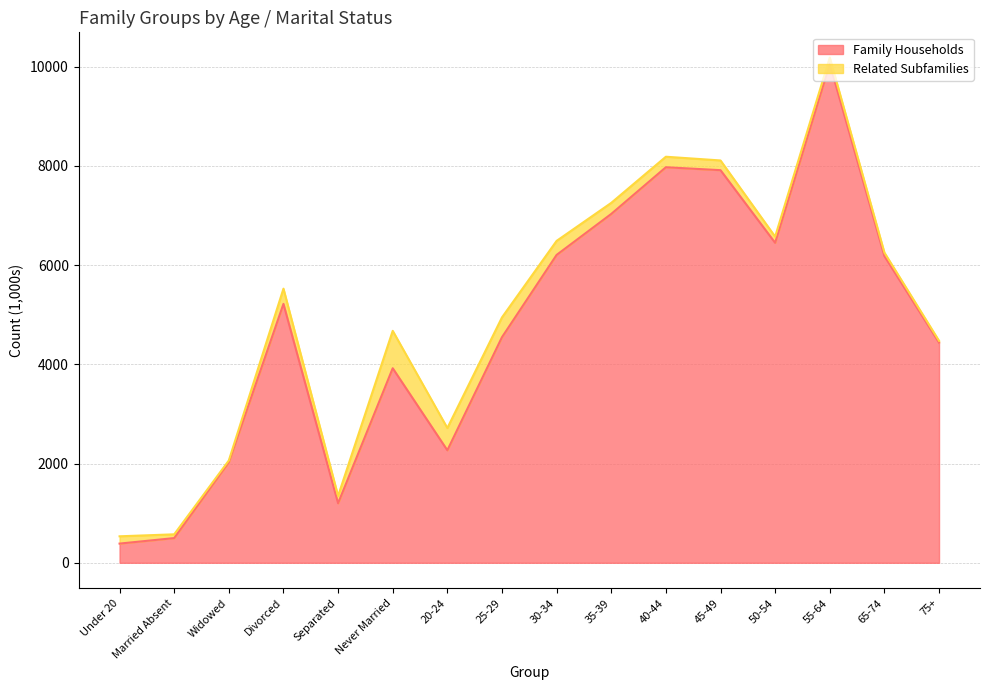

What is the label of the 6th point from the left?

Never Married